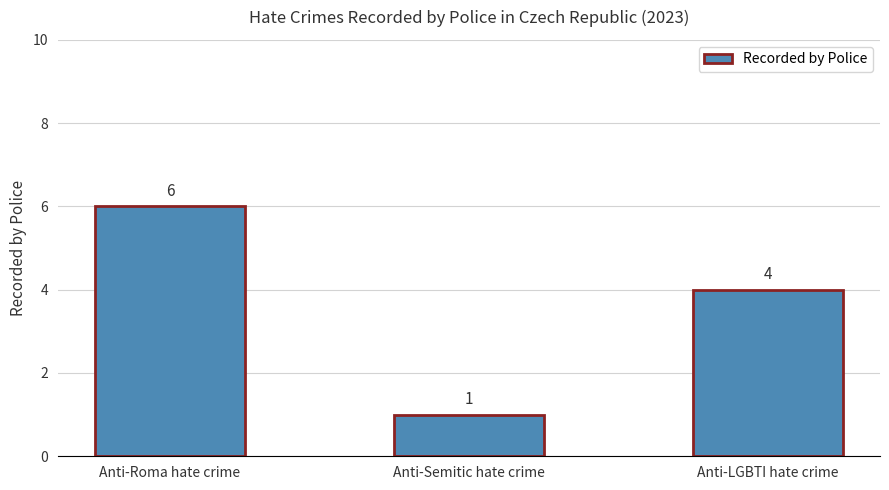

What is the label of the 1st bar from the right?

Anti-LGBTI hate crime